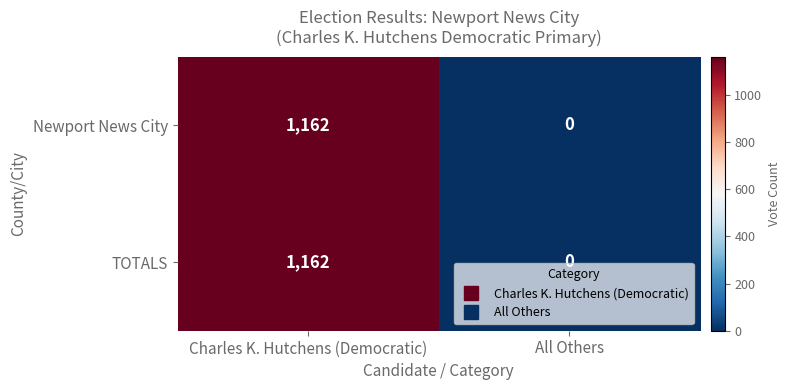

At which category is the sum across all series the highest?

Charles K. Hutchens (Democratic)